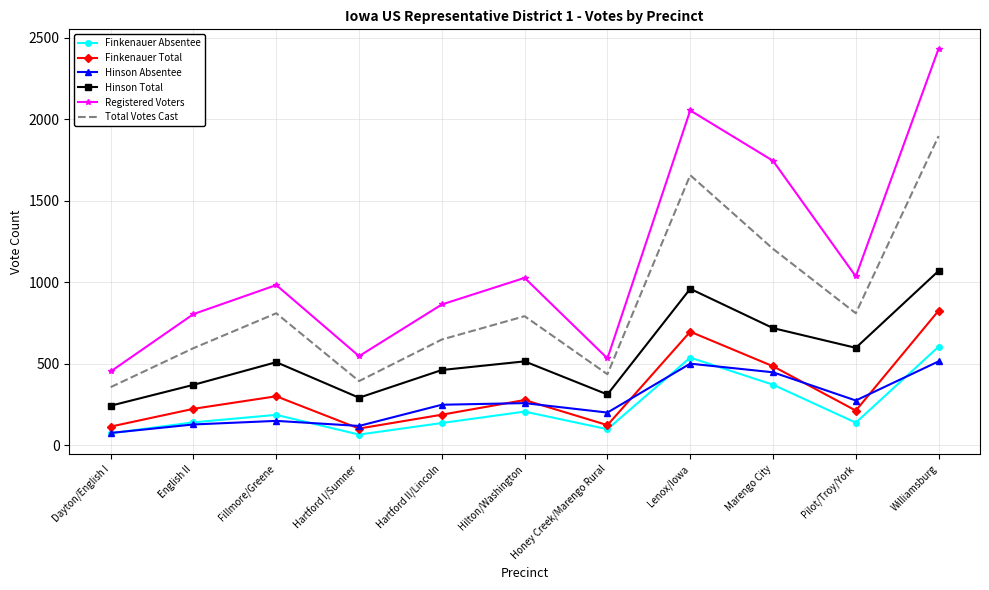

Which series has the largest total across all categories?

Registered Voters